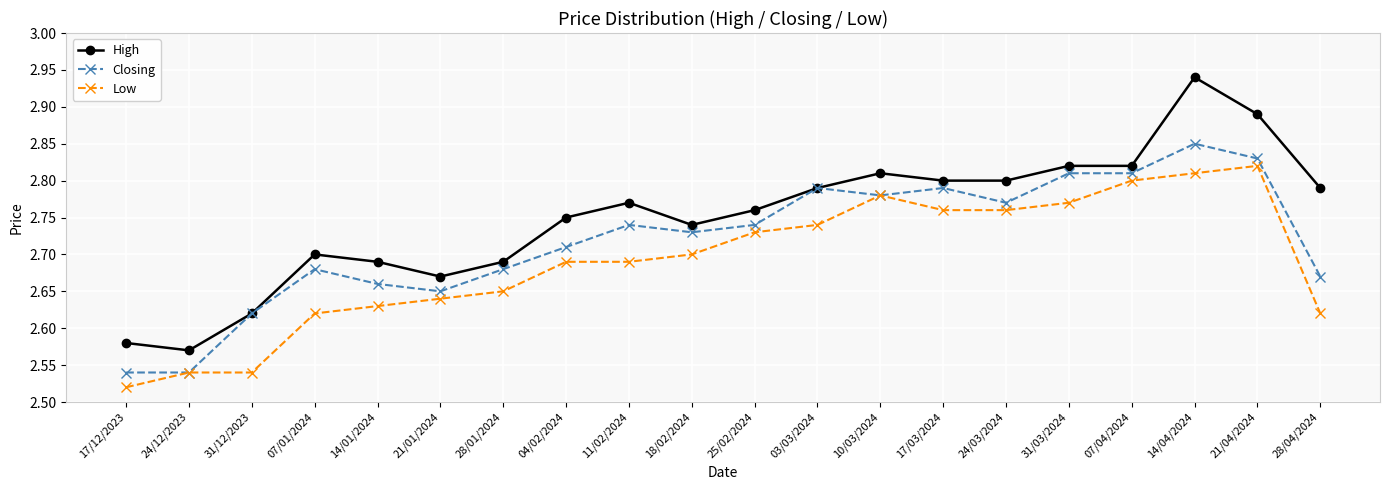

List the series in order of their peak value, highest first.

High, Closing, Low